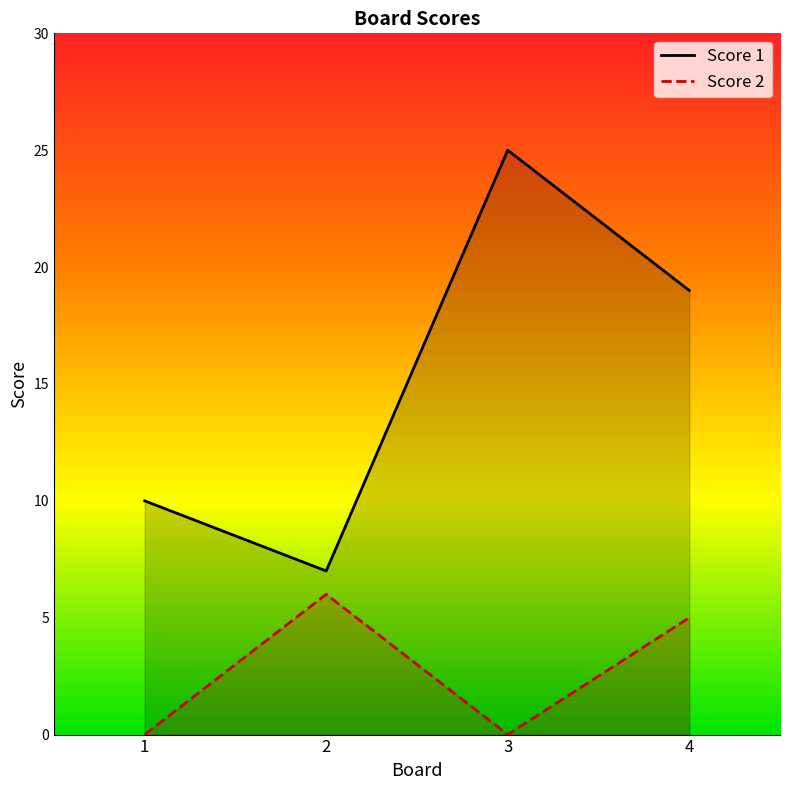

Reading left to right, transcribe all the data shown in this chart.

Score 1: 10	7	25	19
Score 2: 0	6	0	5